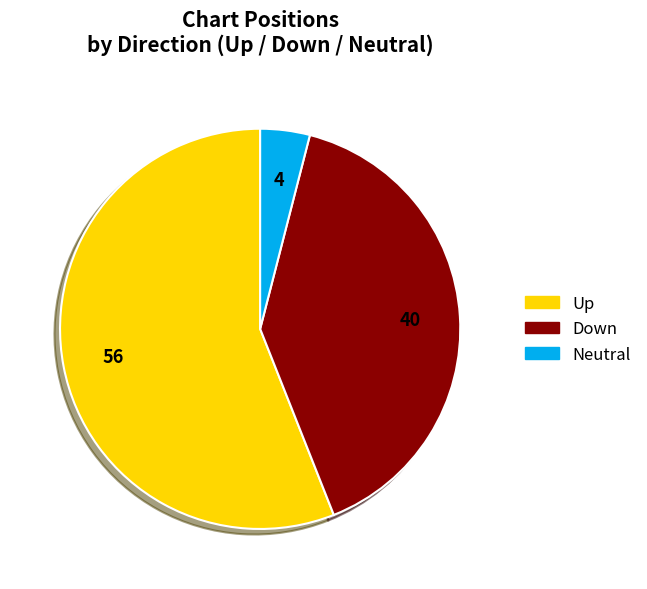

Is there any slice that represents more than half of the pie?

Yes